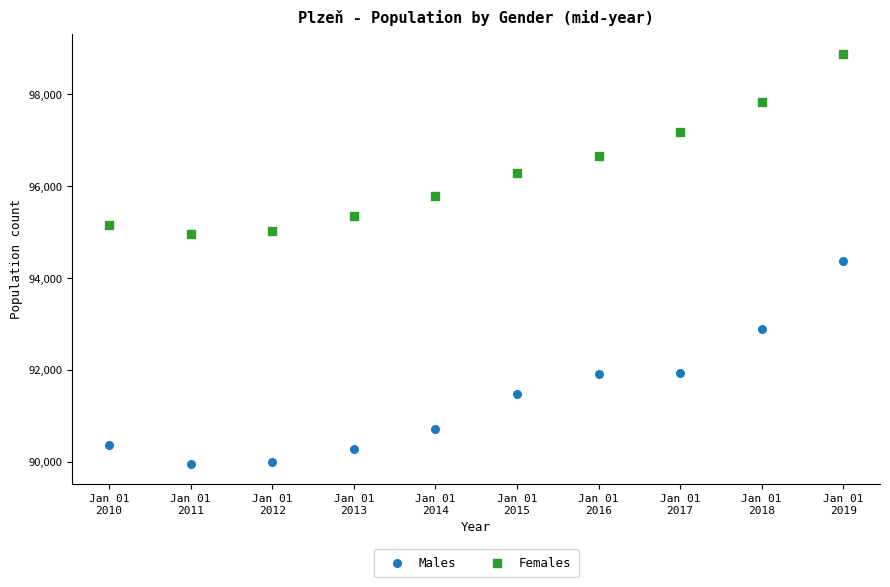

Across all data points, what is the range of X values (max minus min)?

9